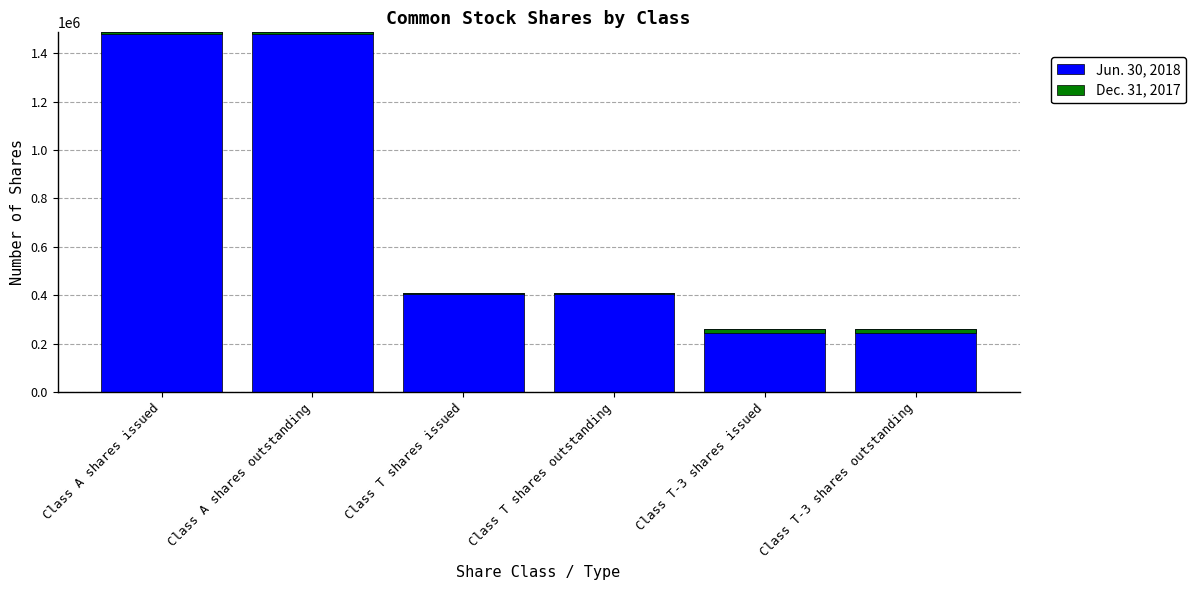

Reading left to right, extract all data points from this chart.

Jun. 30, 2018: Class A shares issued=1486010	Class A shares outstanding=1486010	Class T shares issued=408507	Class T shares outstanding=408507	Class T-3 shares issued=260903	Class T-3 shares outstanding=260903
Dec. 31, 2017: Class A shares issued=-6855	Class A shares outstanding=-6855	Class T shares issued=-4438	Class T shares outstanding=-4438	Class T-3 shares issued=-17557	Class T-3 shares outstanding=-17557